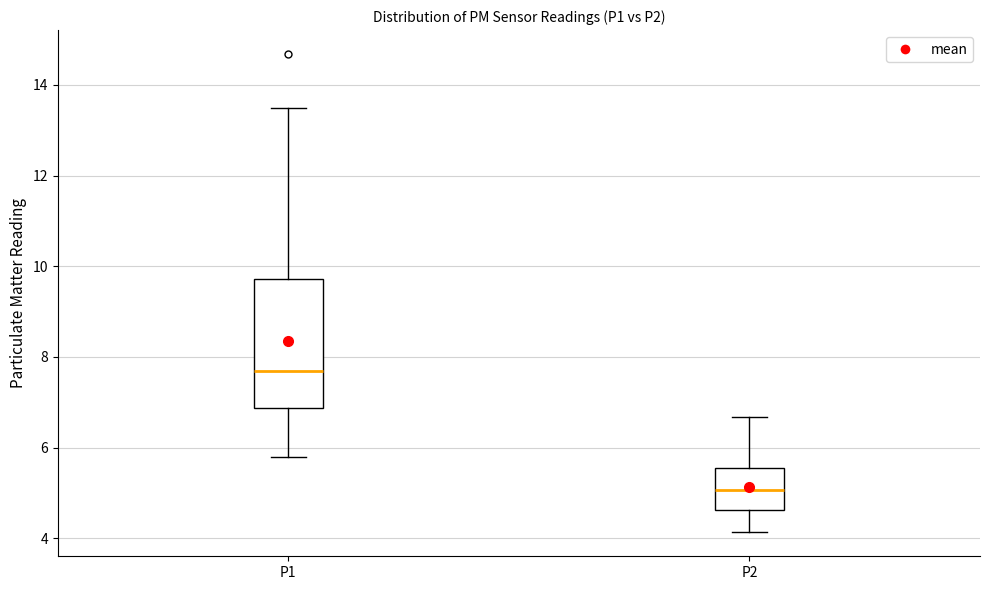

Where does the upper whisker of the box for P1 end on the y-axis? The values are not printed on the chart, so give them approximately, as read against the axis.

13.4